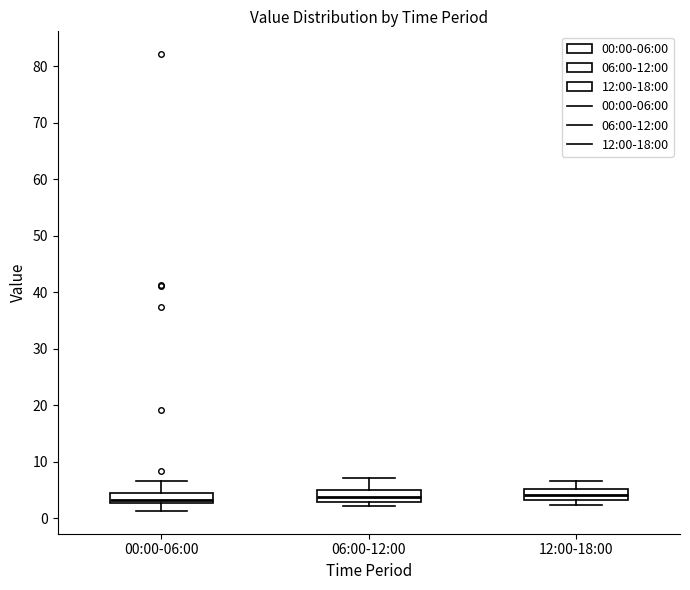

Reading left to right, read every box against the y-axis: the position of its median line, the range the box covers, and the ends of its whiskers. The values are not printed on the chart, so give them approximately, as read against the axis.

00:00-06:00: median 3 (just above the box's lower edge), box 3 to 5, whiskers 1 to 7
06:00-12:00: median 4, box 3 to 5, whiskers 2 to 7
12:00-18:00: median 4, box 3 to 5, whiskers 2 to 7